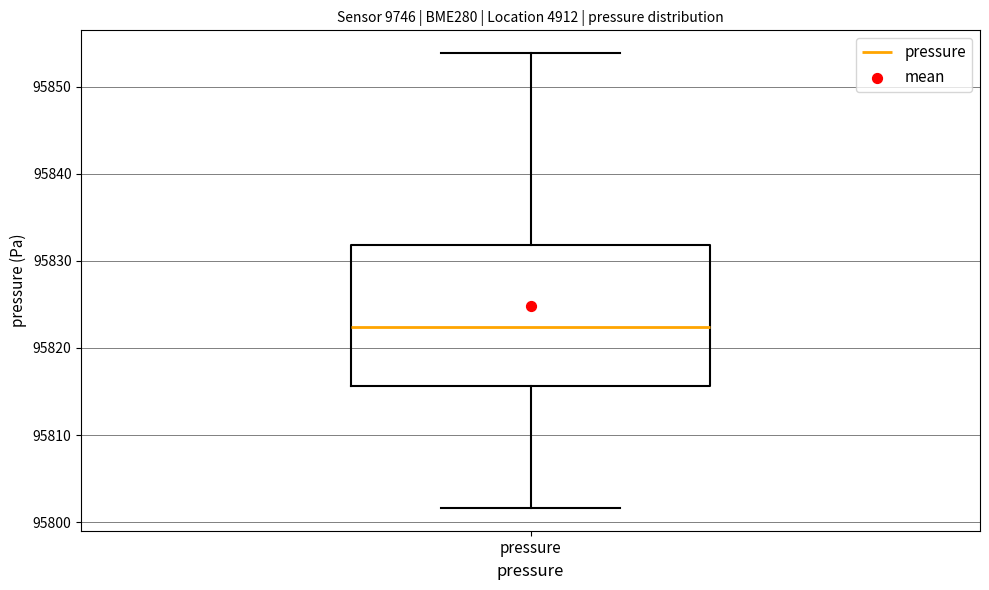

Where does the median line of the box for pressure sit on the y-axis? The values are not printed on the chart, so give them approximately, as read against the axis.

95822